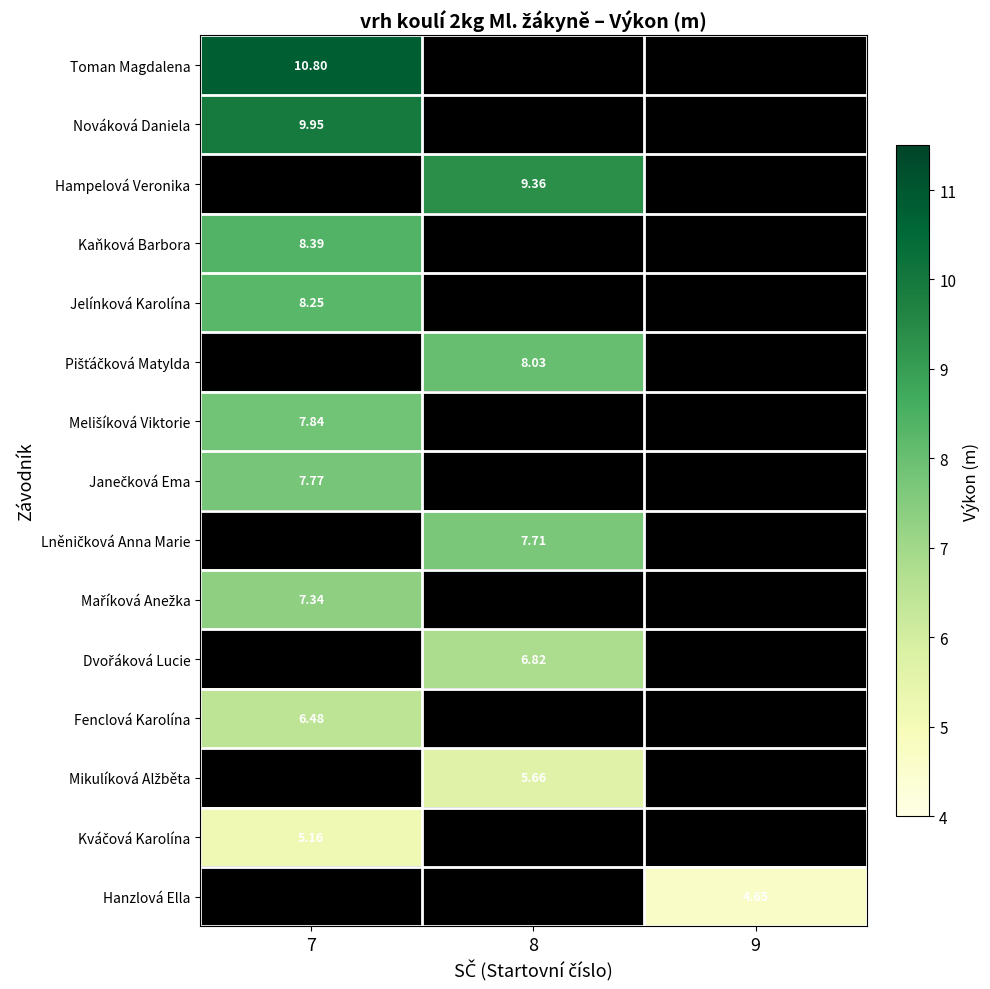

What is the minimum value shown in the chart?

4.7